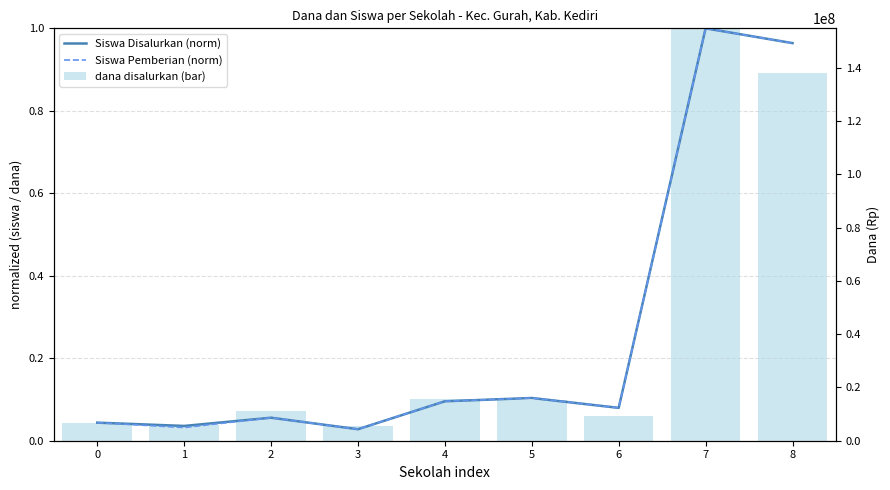

Does the chart contain any negative values?

No